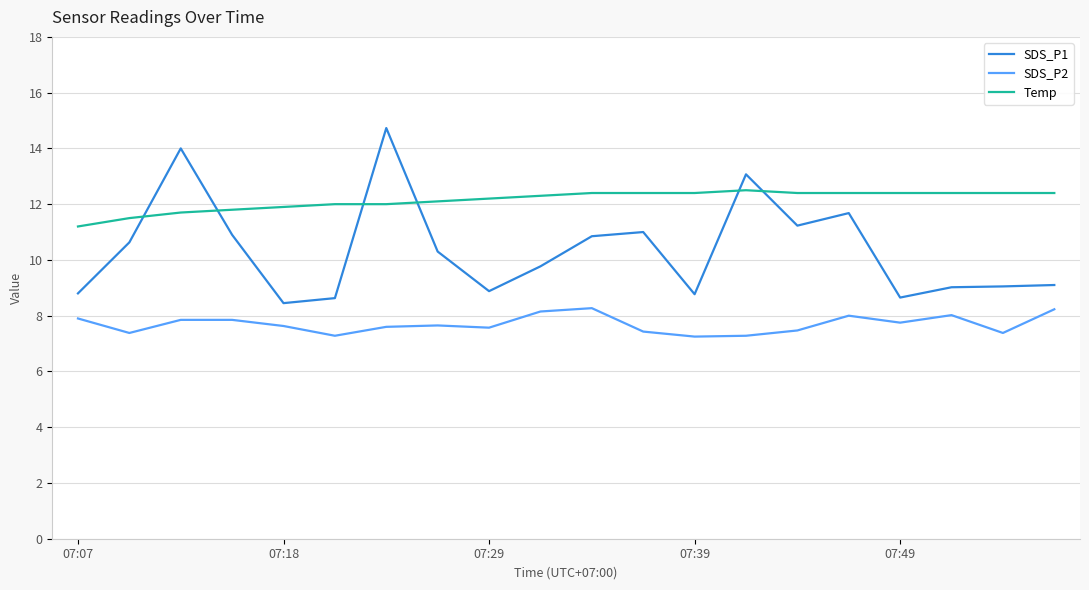

How many lines are shown in the chart?

3